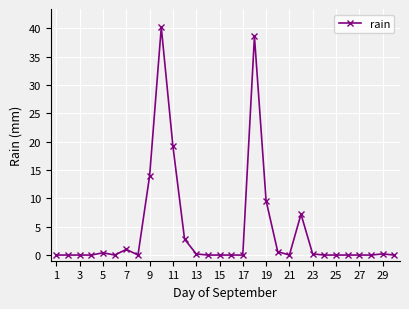

What is the average value?

4.5